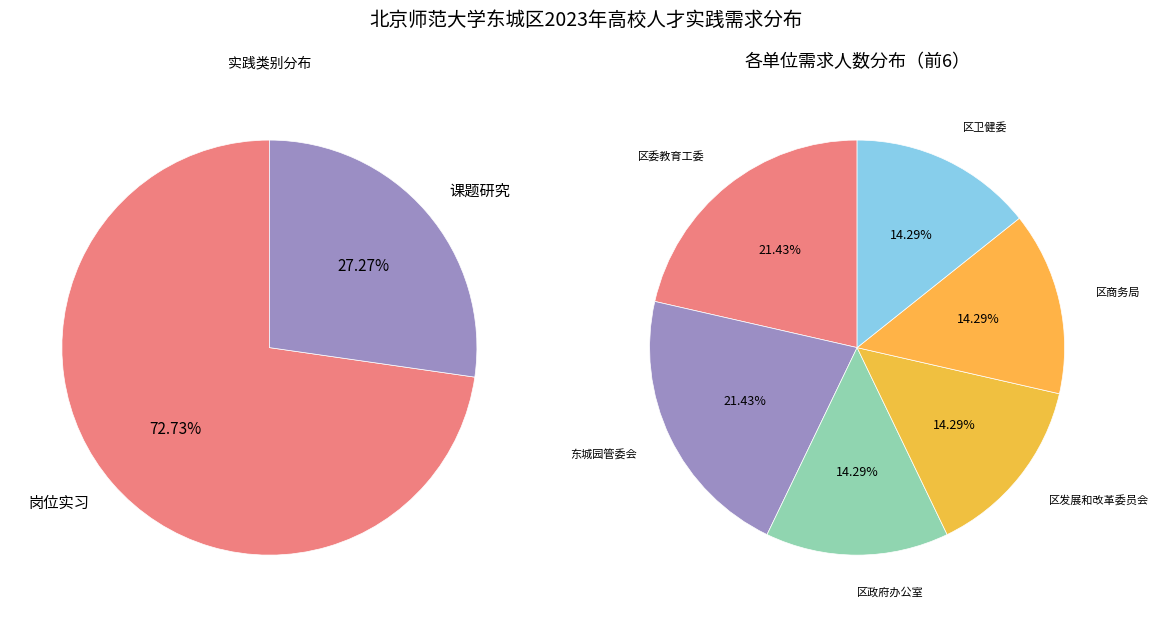

The 岗位实习 slice represents 73% of the pie. True or false?

True